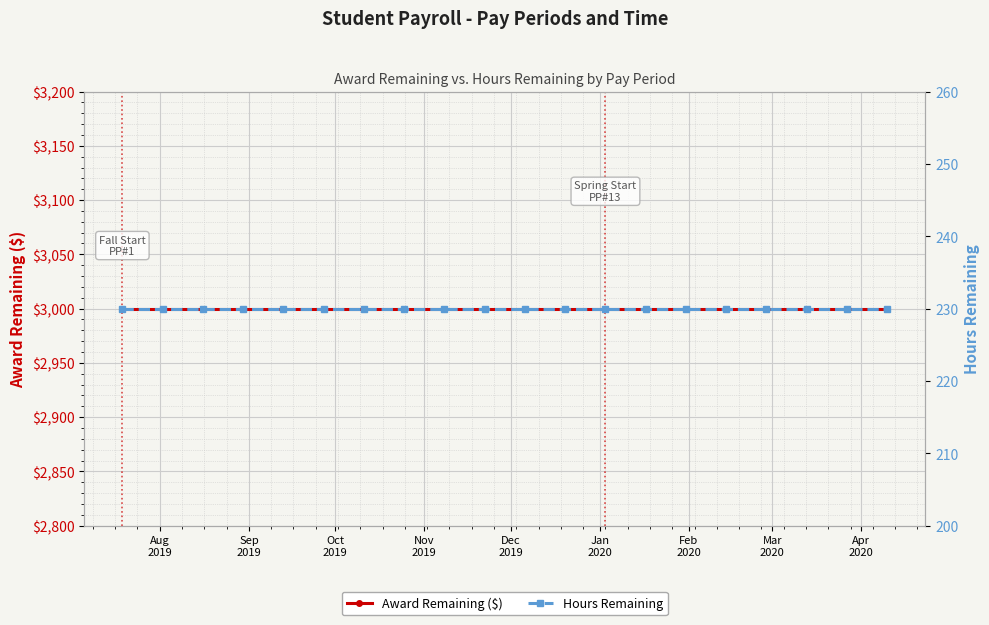

True or false: Award Remaining ($) has a value of 4264 at Sep
2019.

False